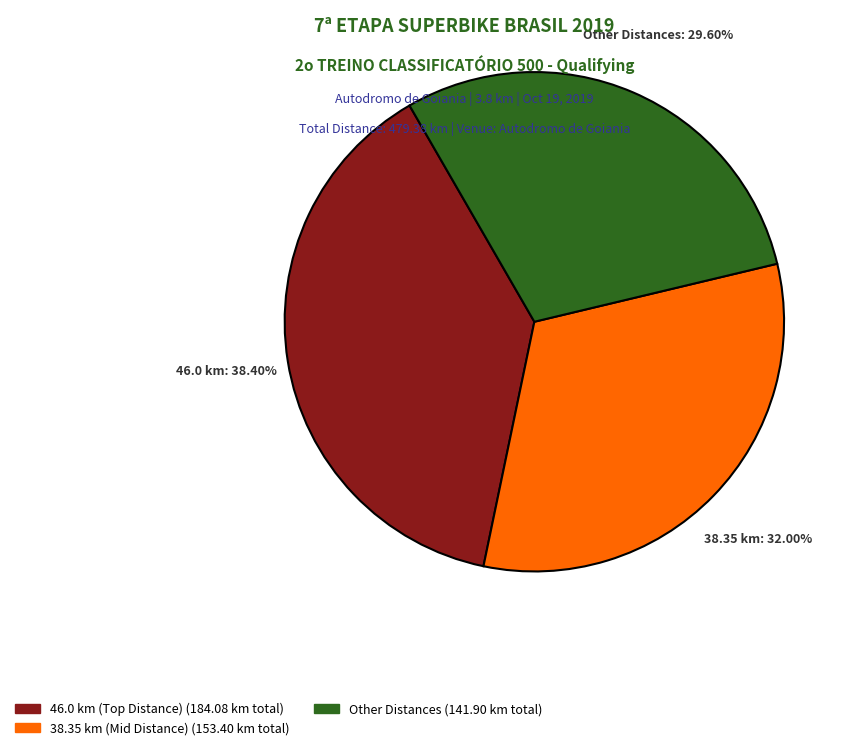

Is there any slice that represents more than half of the pie?

No